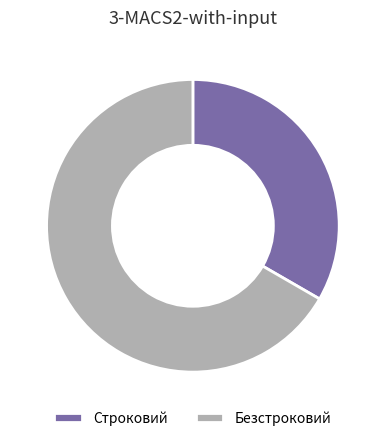

Which slice is the largest?

Безстроковий